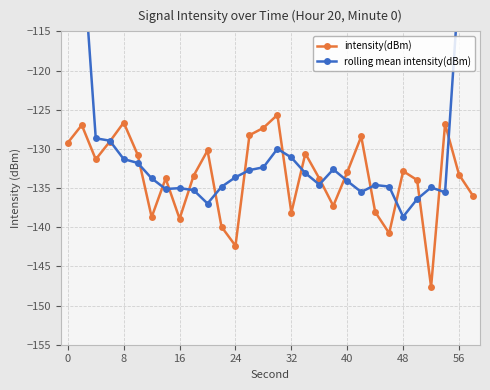

What is the average value of the intensity(dBm) series?

-133.4